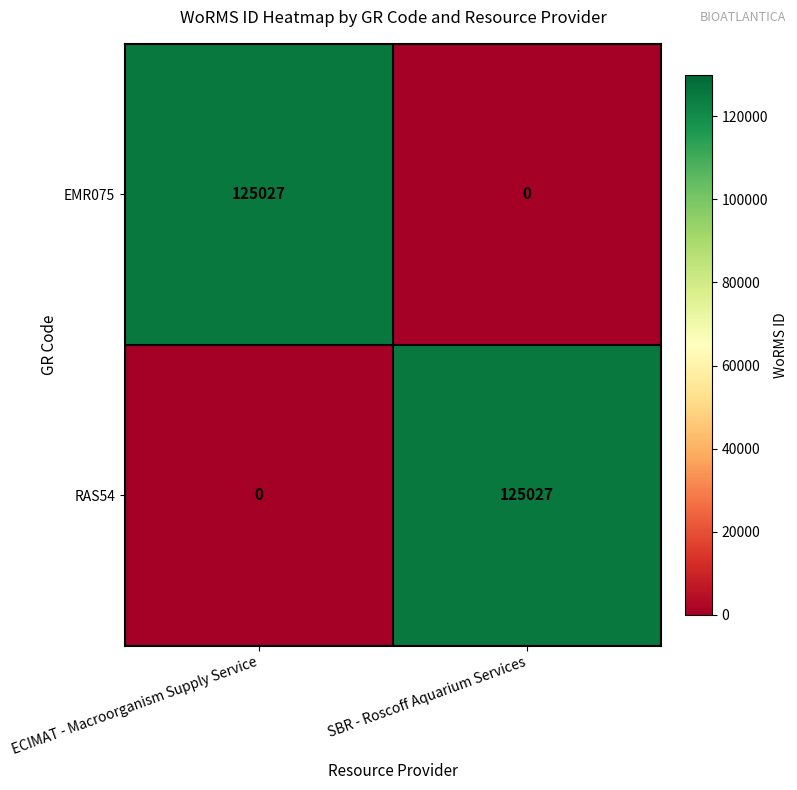

Rank the categories by RAS54 value from lowest to highest.

ECIMAT - Macroorganism Supply Service, SBR - Roscoff Aquarium Services